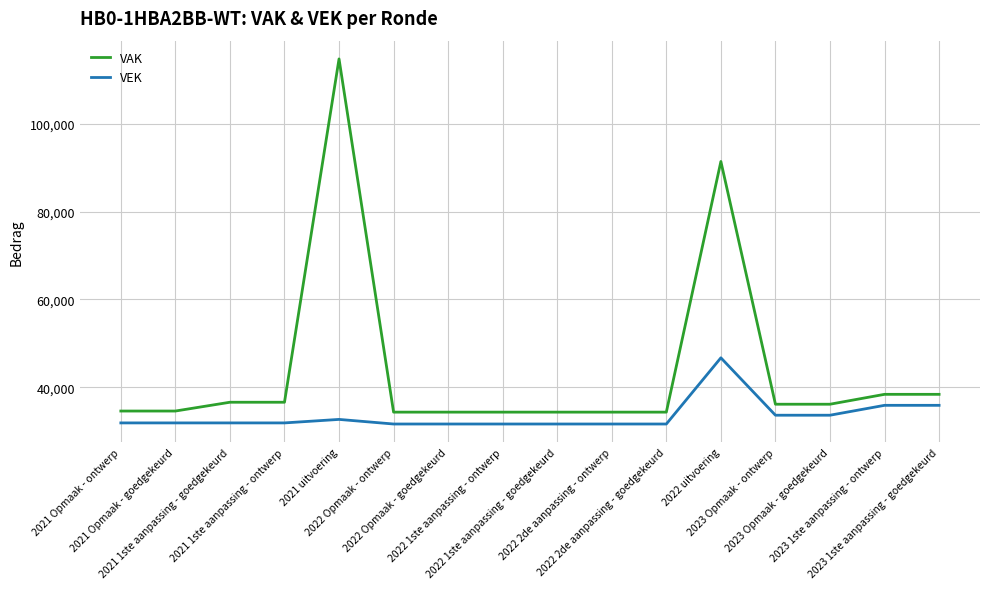

List the series in order of their peak value, highest first.

VAK, VEK